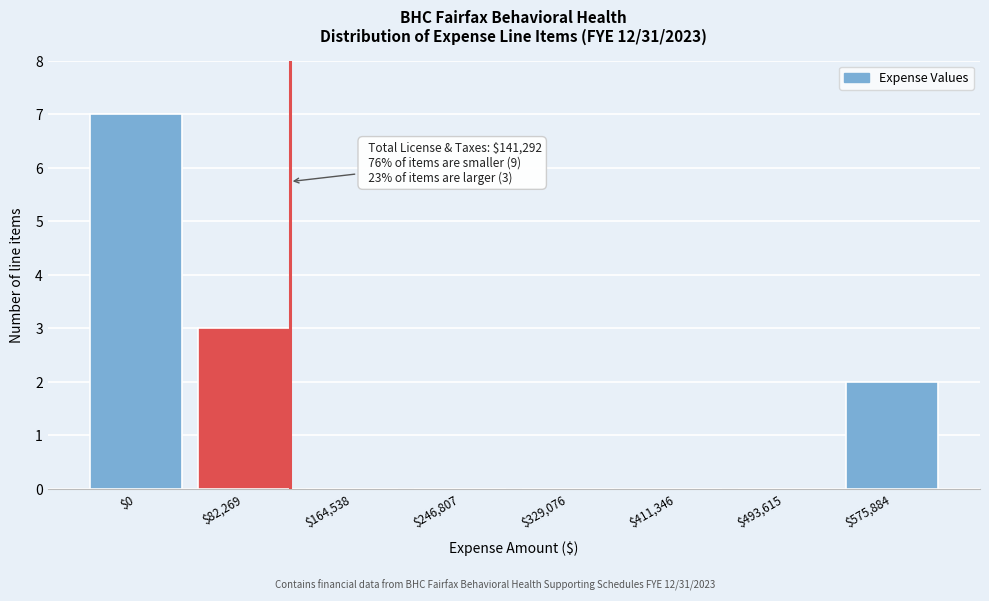

True or false: the data shows 7 at $0.

True